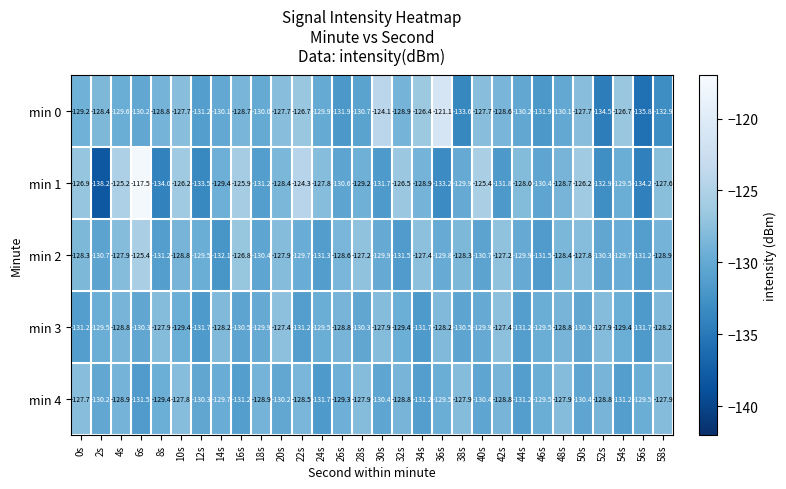

Count the number of categories in the chart.

30